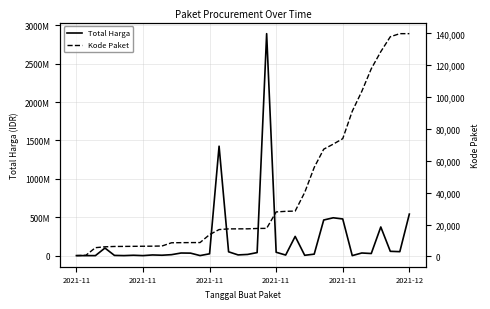

What is the average value of the Kode Paket series?

40361